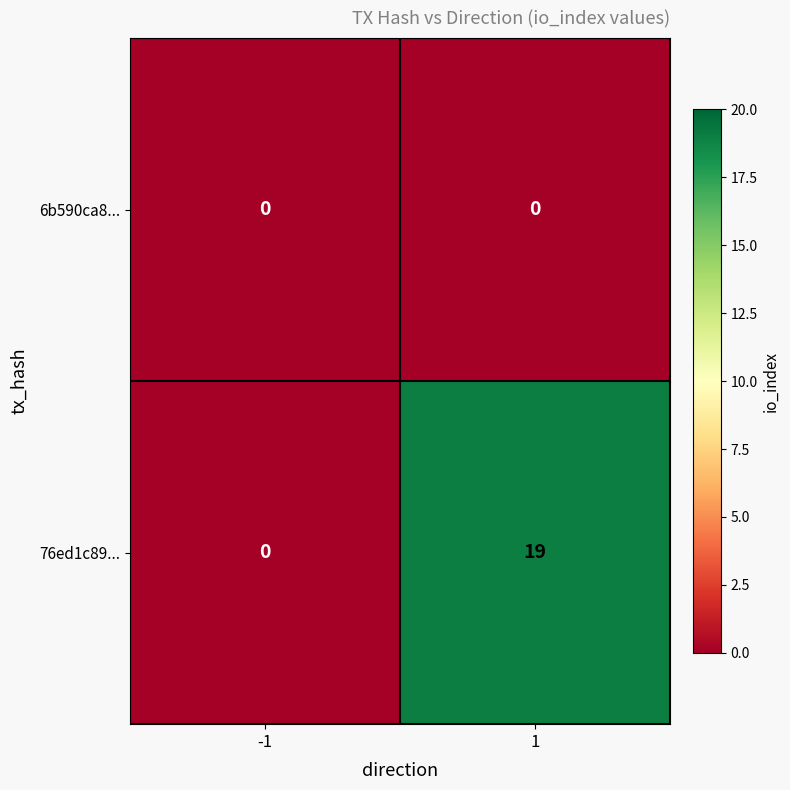

Reading left to right, transcribe all the data shown in this chart.

6b590ca8...: 0	0
76ed1c89...: 0	19